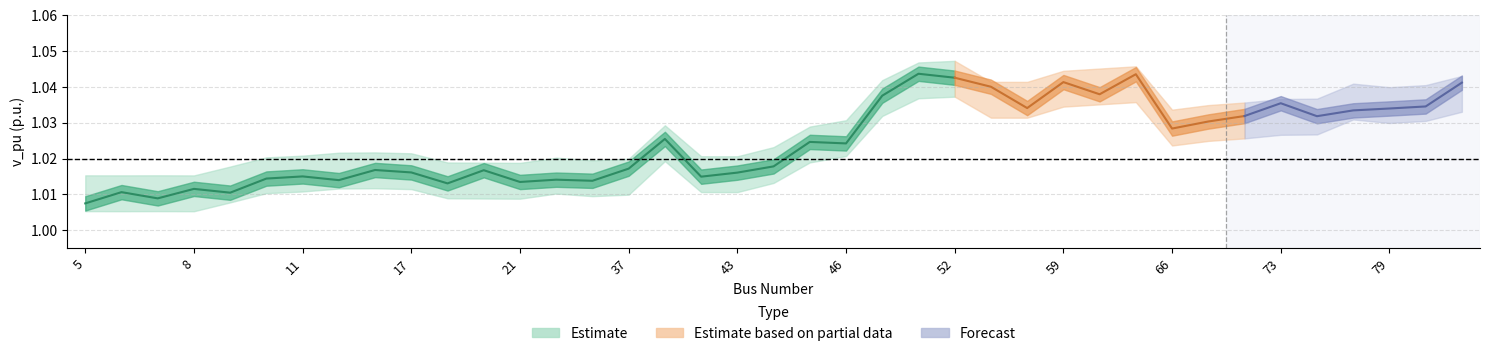

True or false: v_pu has more than 0 points higher than both neighbors.

True